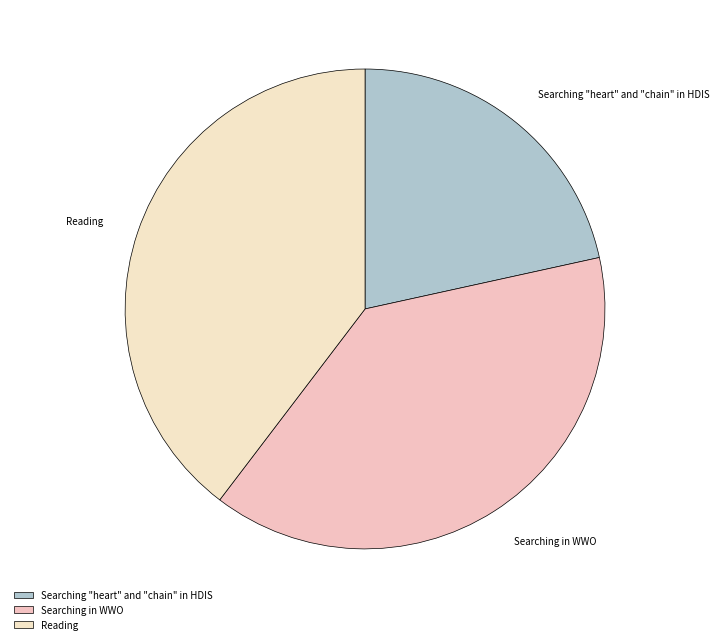

Which category has the smallest portion of the pie?

Searching "heart" and "chain" in HDIS